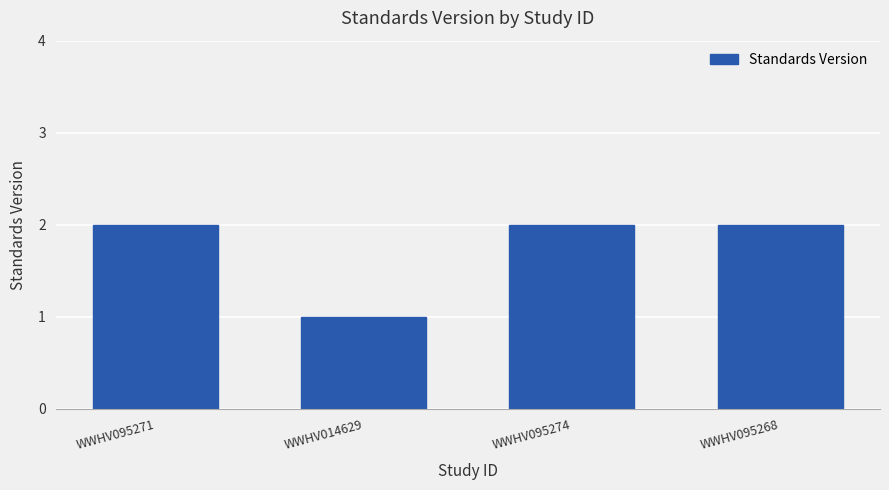

At which category does the chart reach its minimum across all series?

WWHV014629